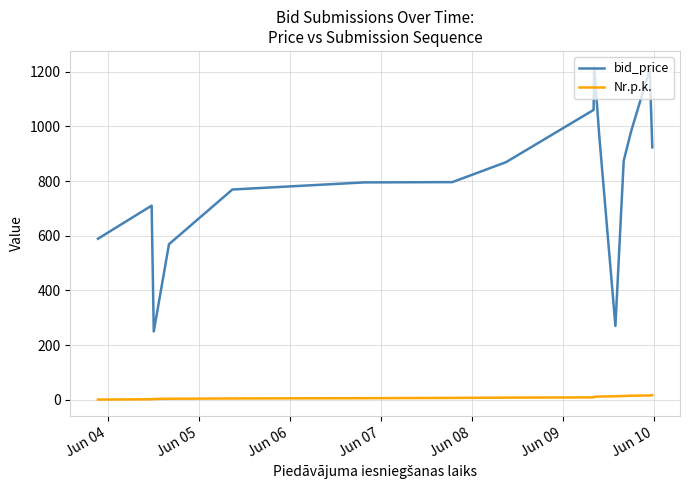

True or false: bid_price and Nr.p.k. intersect in this chart.

False